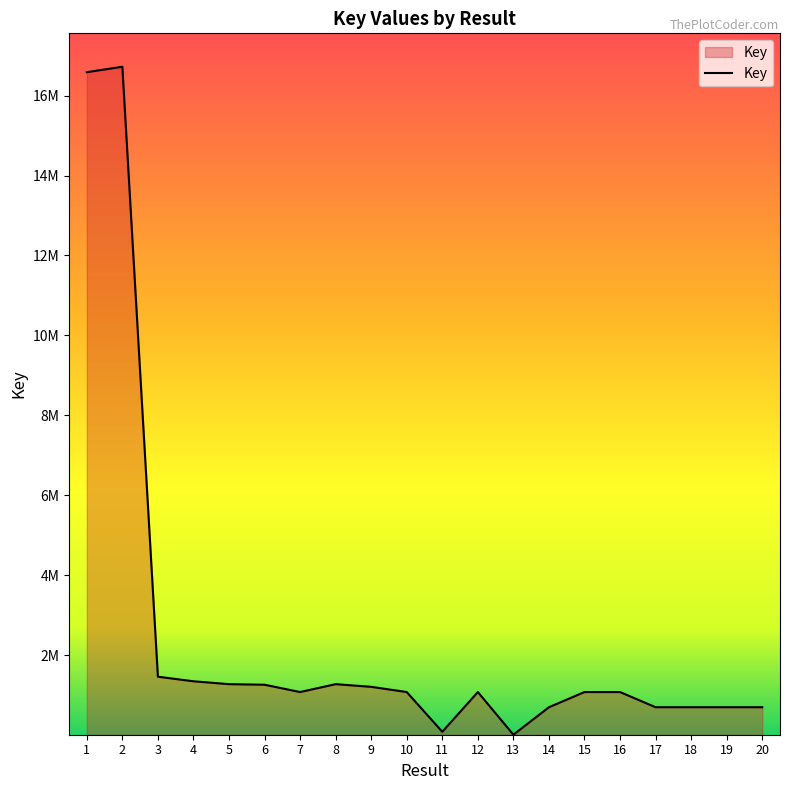

List the labels in order of value, largest first.

2, 1, 3, 4, 5, 8, 6, 9, 7, 15, 16, 12, 10, 14, 17, 18, 19, 20, 11, 13